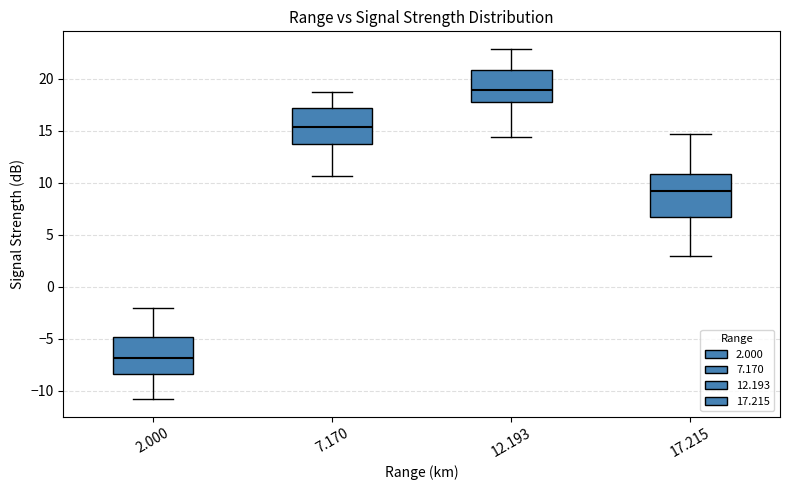

Reading left to right, transcribe this box plot: for each box, give where its median line is, the range the box spans, and where its two whiskers end, as read against the y-axis. The values are not printed on the chart, so give them approximately, as read against the axis.

2.000: median -7.0, box -8.5 to -5.0, whiskers -11.0 to -2.0
7.170: median 15.5, box 13.5 to 17.0, whiskers 10.5 to 18.5
12.193: median 19.0, box 18.0 to 21.0, whiskers 14.5 to 23.0
17.215: median 9.0, box 6.5 to 11.0, whiskers 3.0 to 14.5